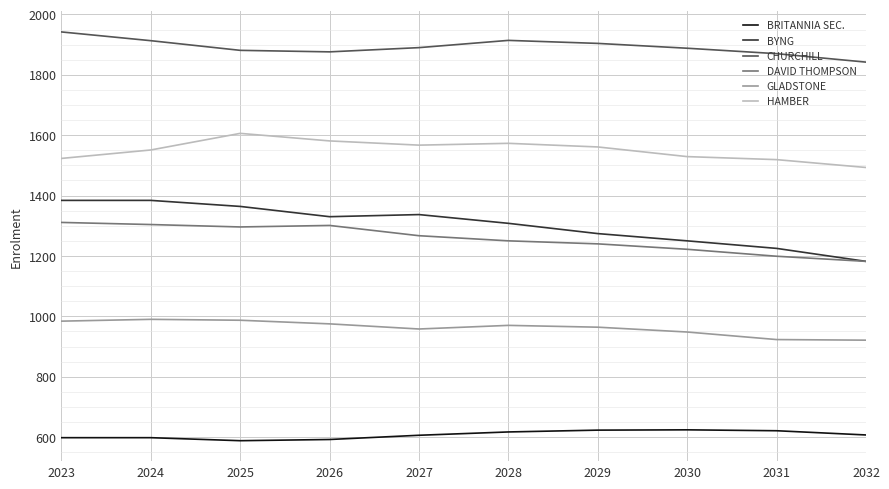

Rank the series by their maximum value, from lowest to highest.

BRITANNIA SEC., GLADSTONE, DAVID THOMPSON, BYNG, HAMBER, CHURCHILL